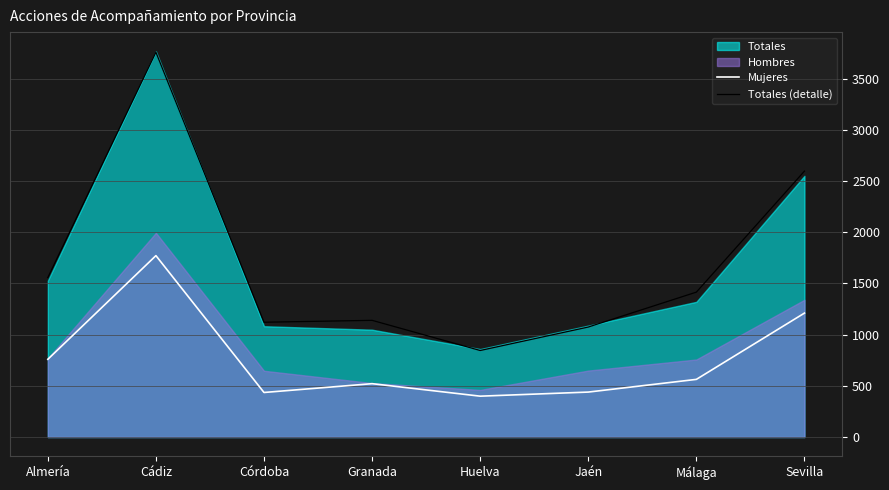

What is the difference between the maximum and minimum values in the Totales (detalle) series?

2911.8